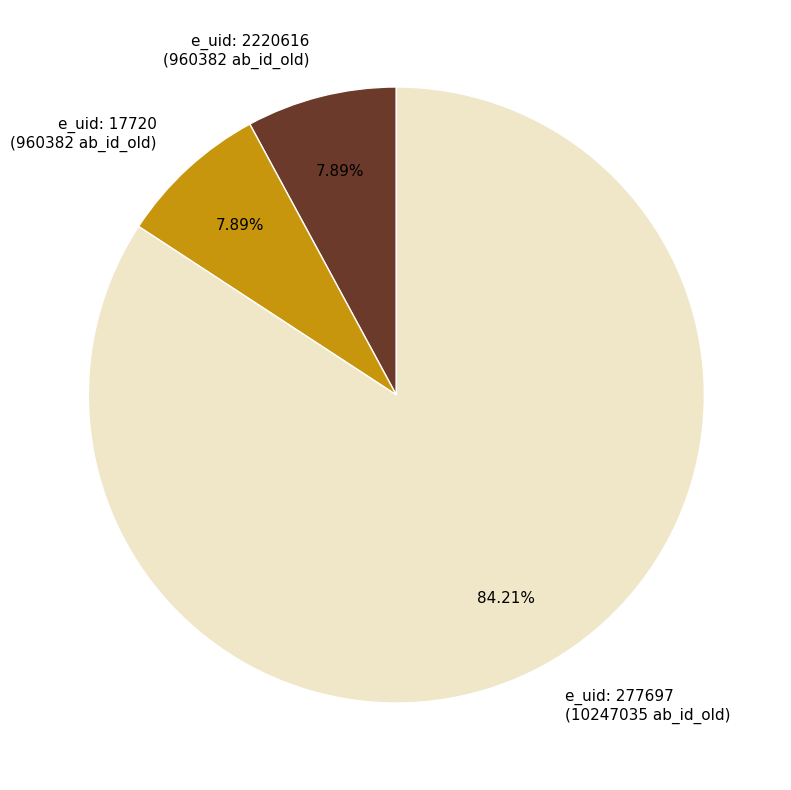

Is there a majority slice in this chart?

Yes